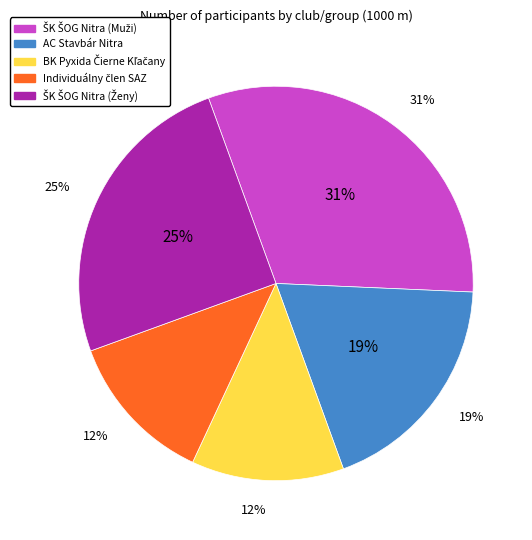

To the nearest percent, what is the difference between the ŠK ŠOG Nitra (Ženy) and ŠK ŠOG Nitra (Muži) slice percentages?

6%